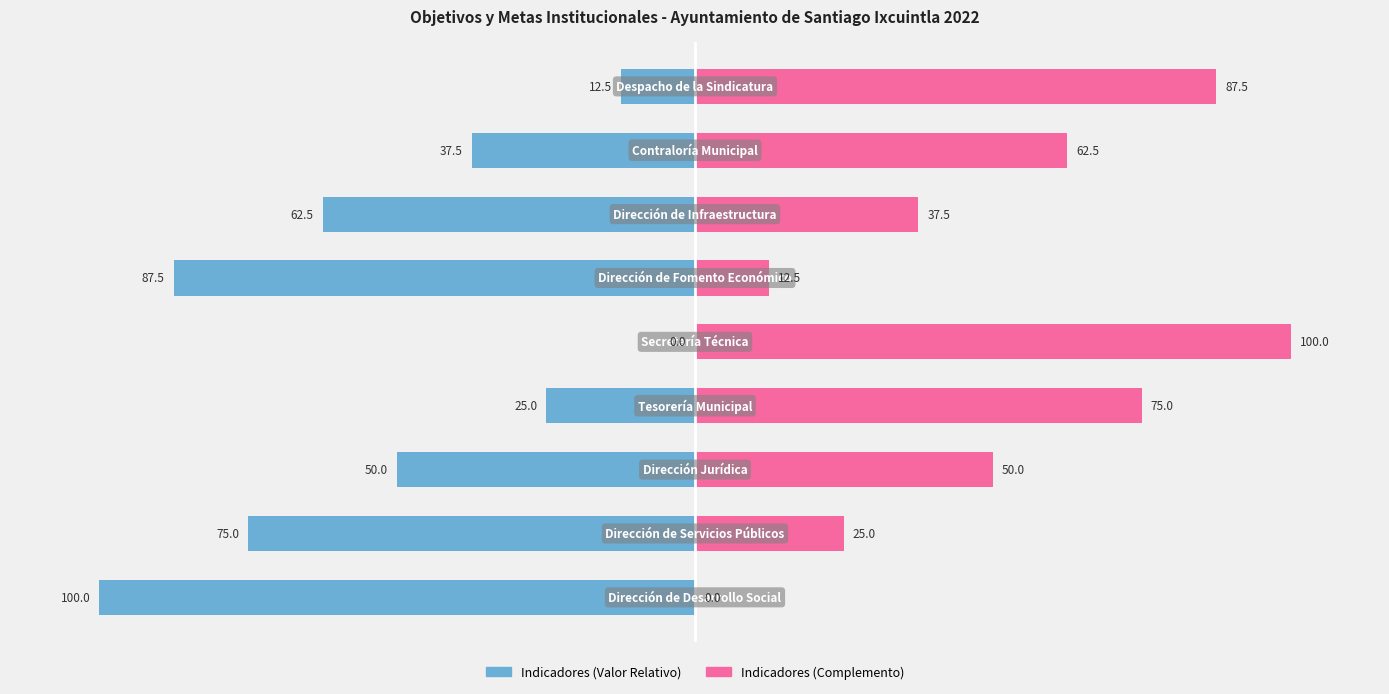

What is the approximate value of Indicadores (Complemento) at 4?

100.0